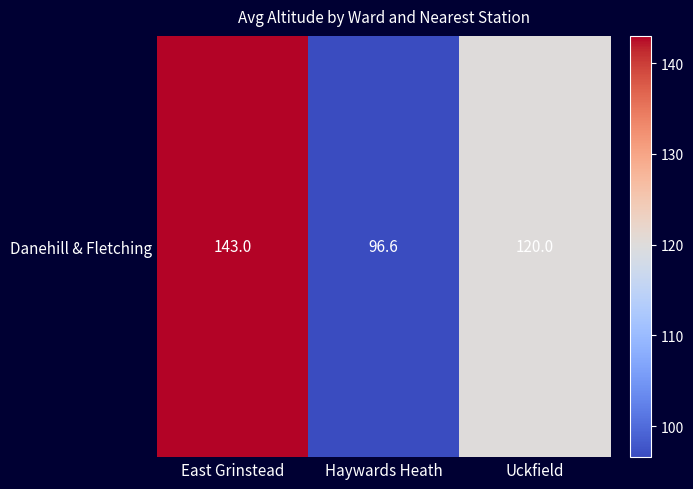

True or false: the data shows 96.6 at Haywards Heath.

True